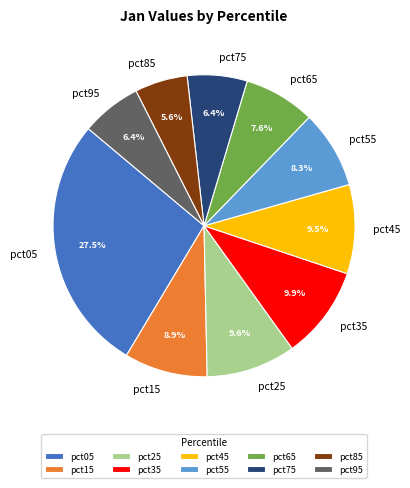

What is the smallest slice in the pie chart?

pct85